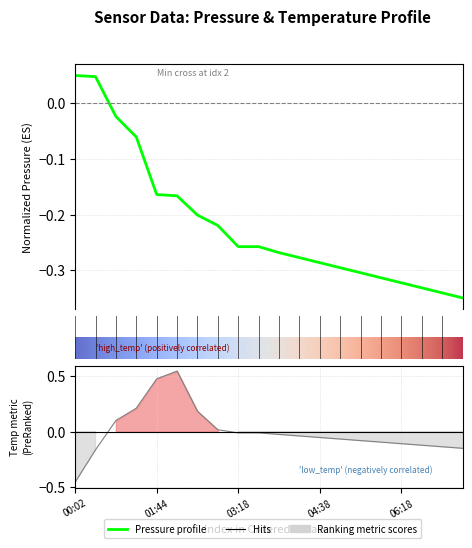

How many data points in temperature are less than 0?

14